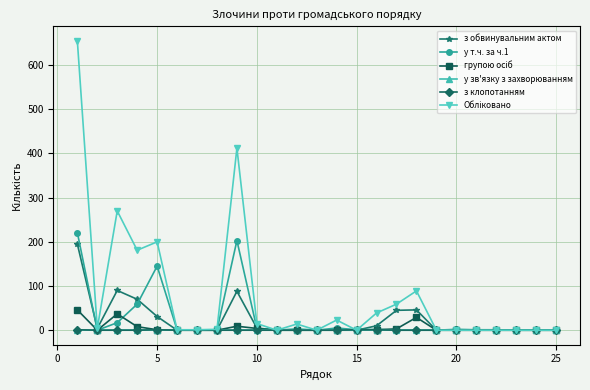

True or false: у т.ч. за ч.1 has more than 0 points higher than both neighbors.

True